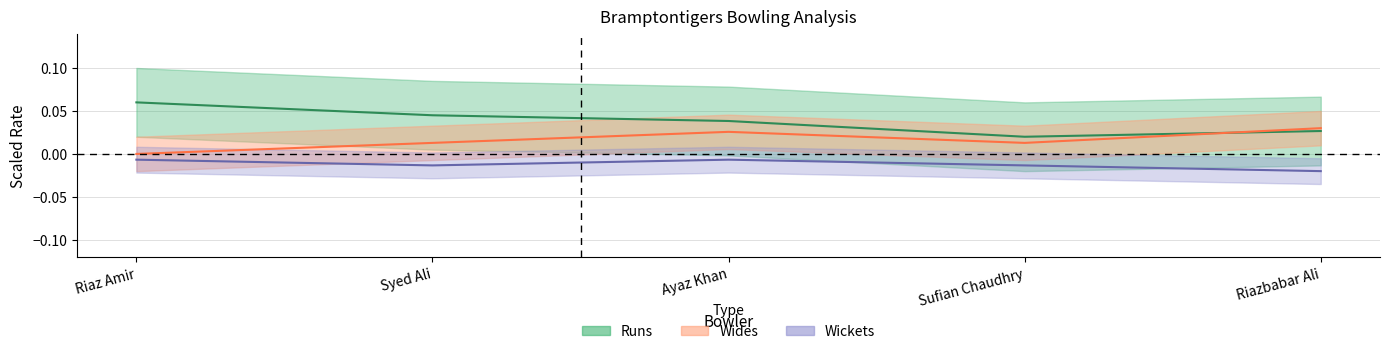

At which label does Runs reach its minimum?

Sufian Chaudhry